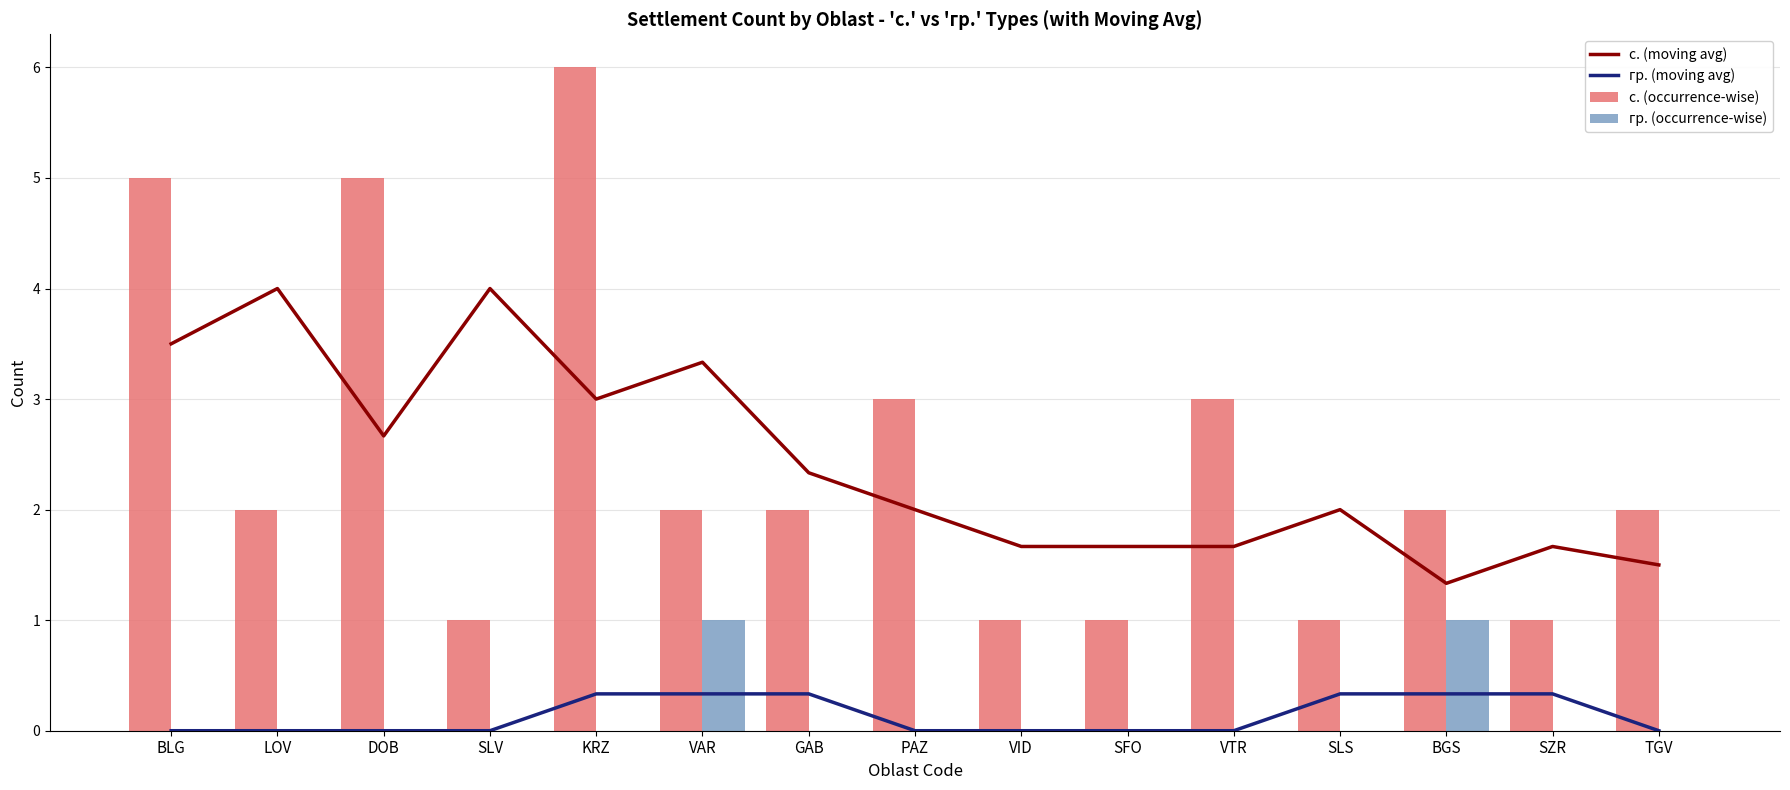

What is the label of the 1st bar from the left?

BLG